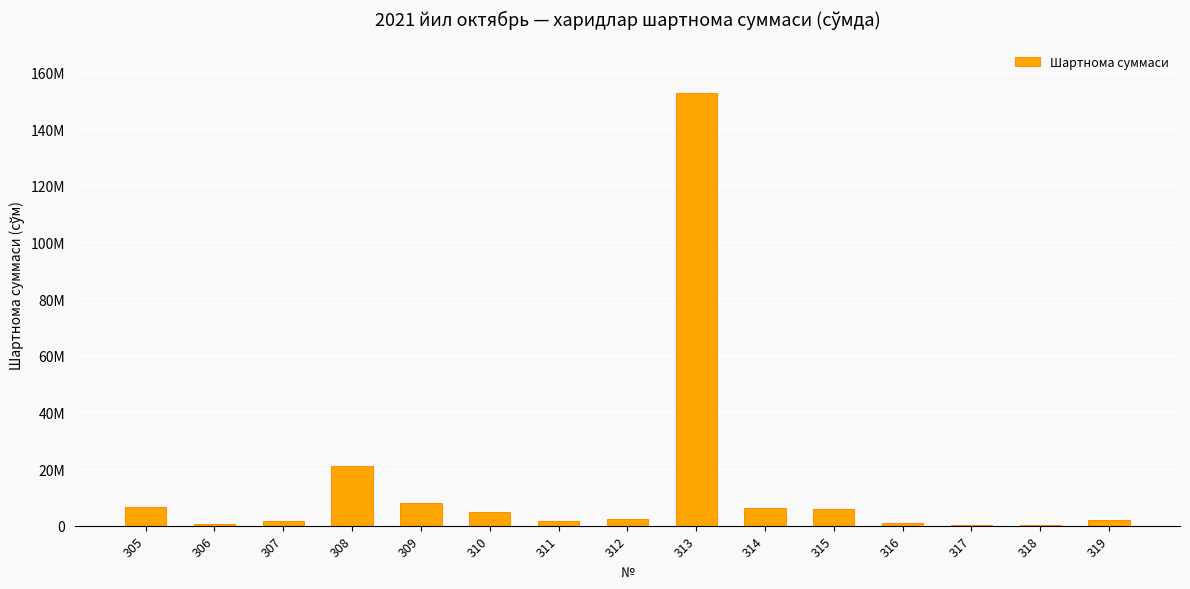

Are the bars horizontal?

No